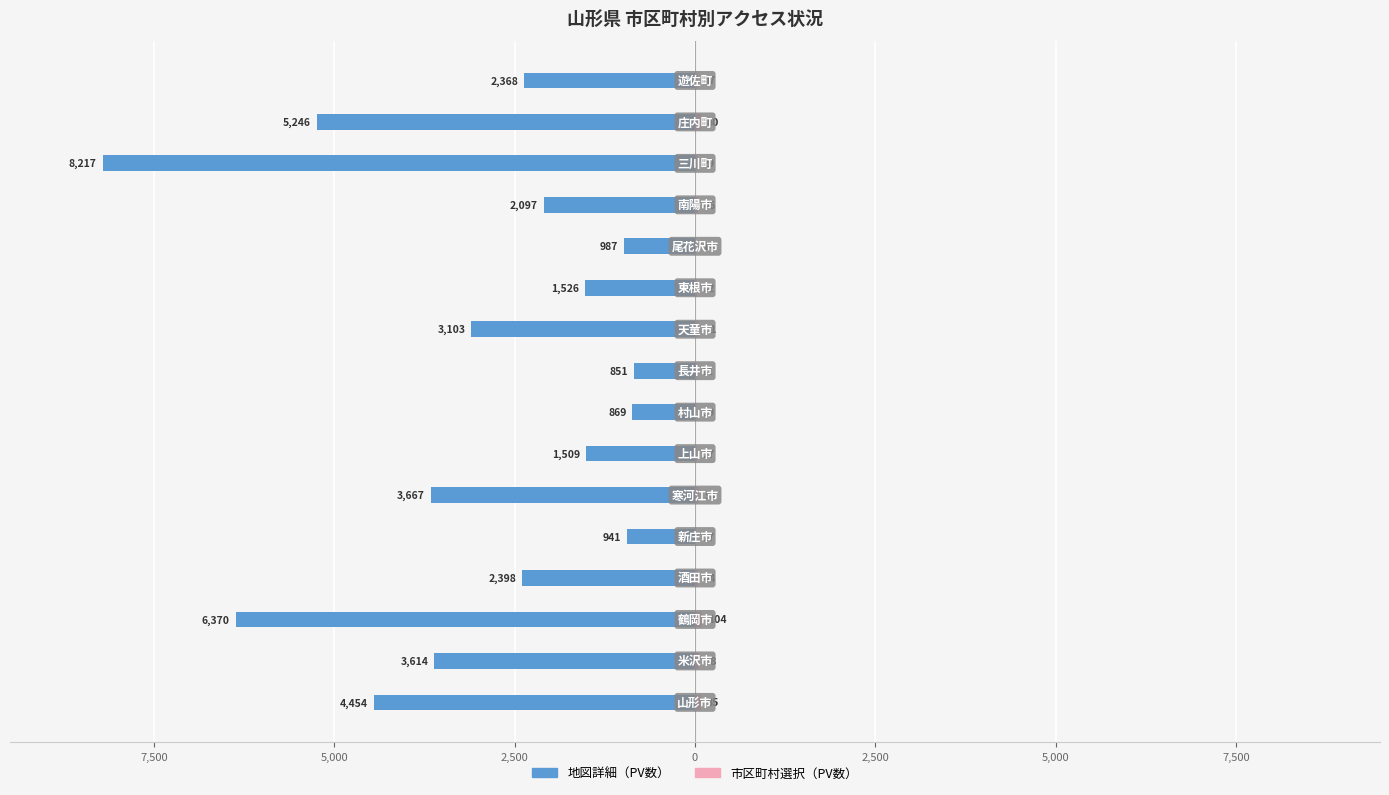

Is the value of 市区町村選択（PV数） at 5,000 greater than the value of 地図詳細（PV数） at 10?

Yes